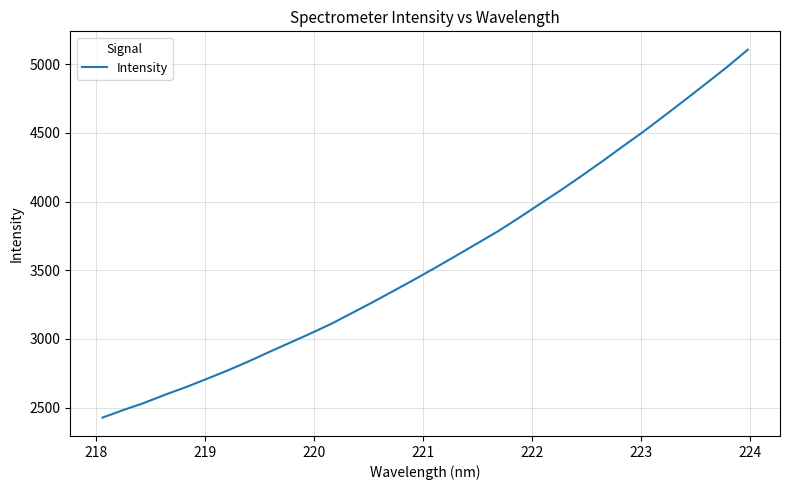

What is the difference between the maximum and minimum values?

2678.6